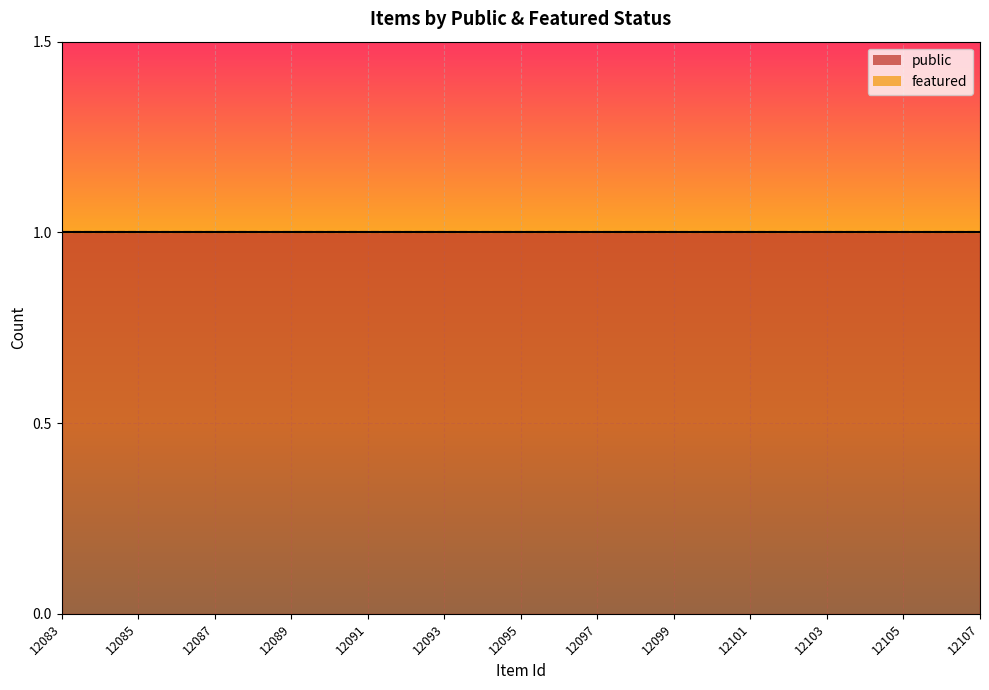

True or false: public and featured cross at least once.

False